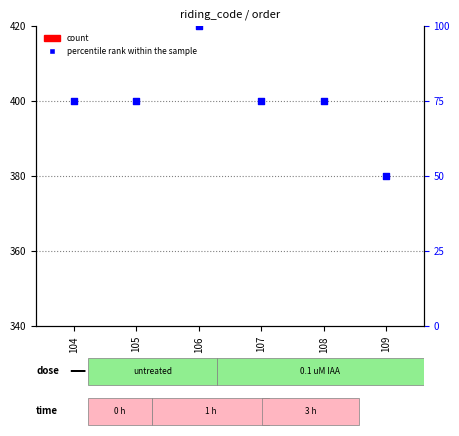

At how many categories does at least one series exceed -91?

6